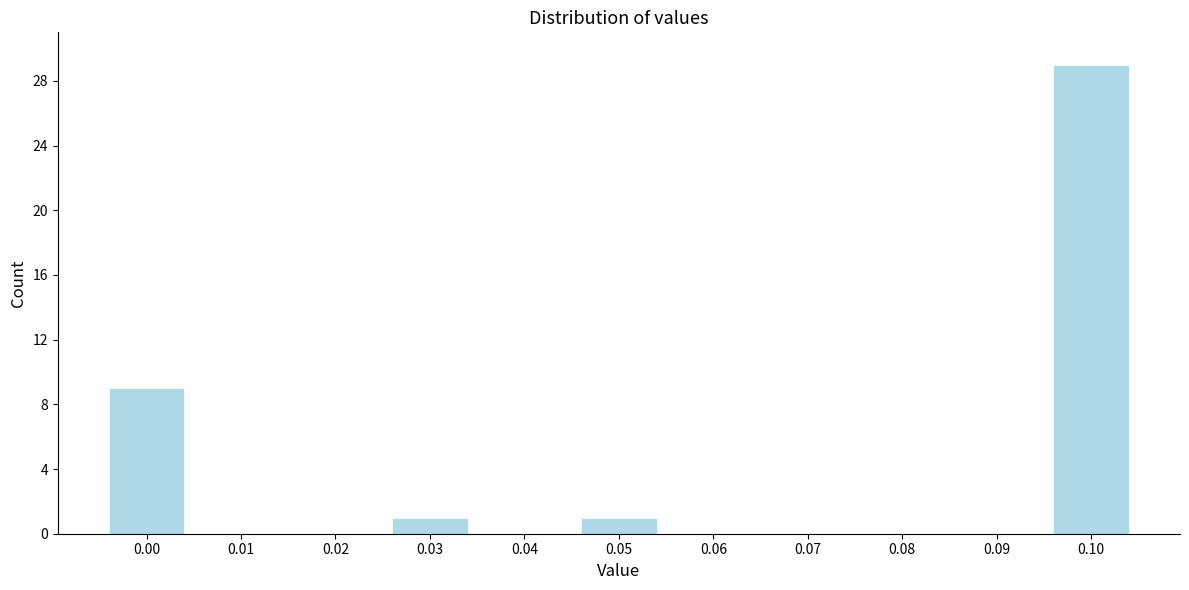

Reading left to right, extract all data points from this chart.

0.00=9	0.01=0	0.02=0	0.03=1	0.04=0	0.05=1	0.06=0	0.07=0	0.08=0	0.09=0	0.10=29